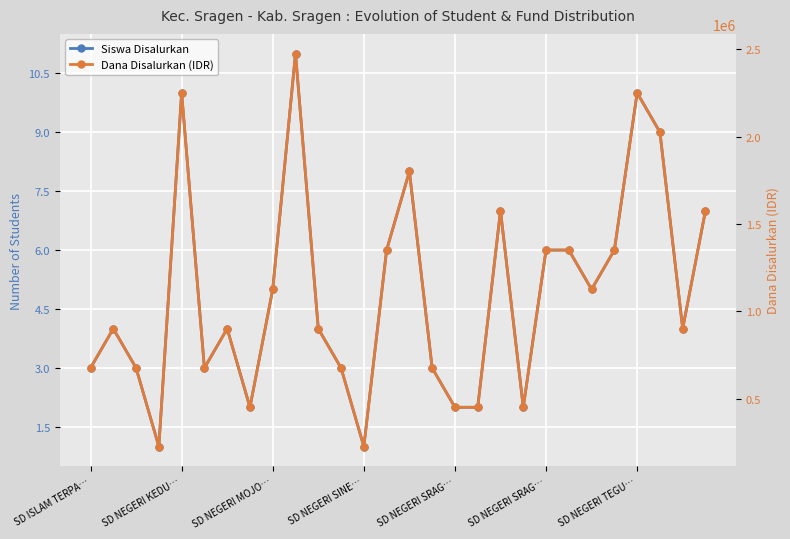

At which label is Dana Disalurkan (IDR) closest to 1350000?

13